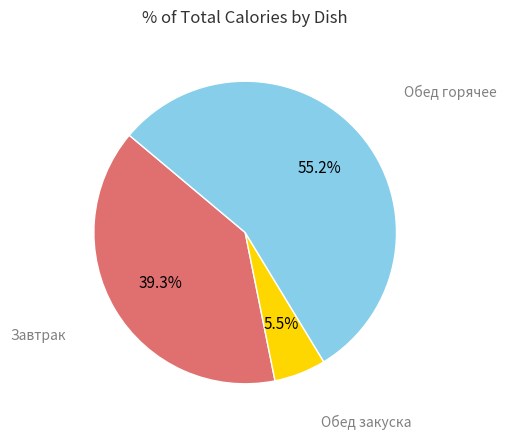

Does any single category account for the majority?

Yes